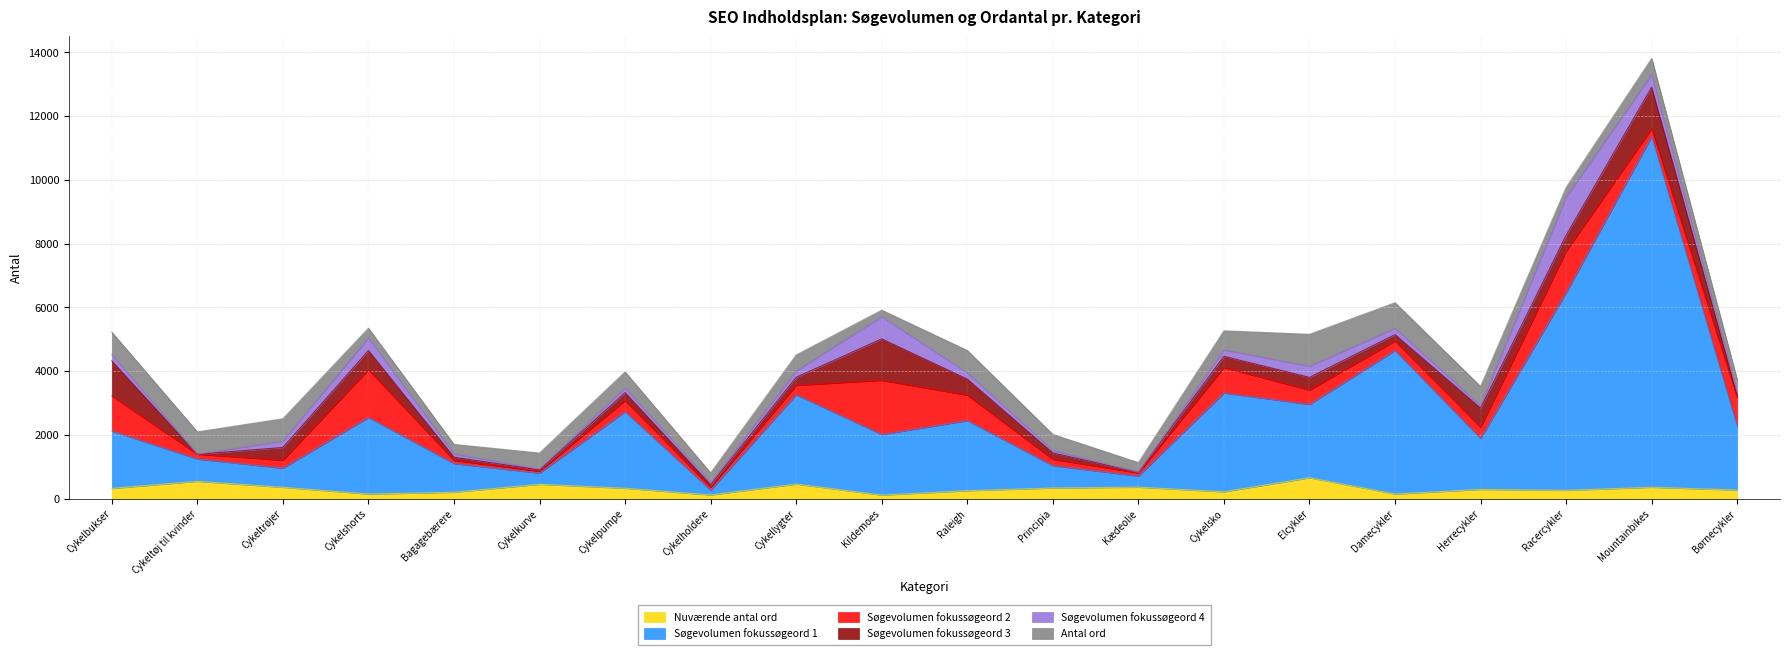

Rank the categories by Søgevolumen fokussøgeord 4 value from highest to lowest.

Racercykler, Kildemoes, Cykelshorts, Mountainbikes, Elcykler, Cykelbukser, Cykeltrøjer, Cykellygter, Raleigh, Cykelsko, Damecykler, Cykelpumpe, Bagagebærere, Principia, Herrecykler, Cykelholdere, Børnecykler, Cykelkurve, Cykeltøj til kvinder, Kædeolie